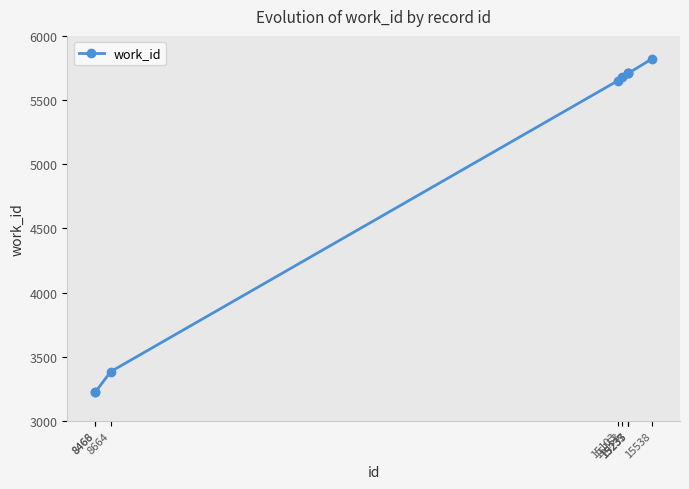

Is it true that the value at 15235 is 5709?

True